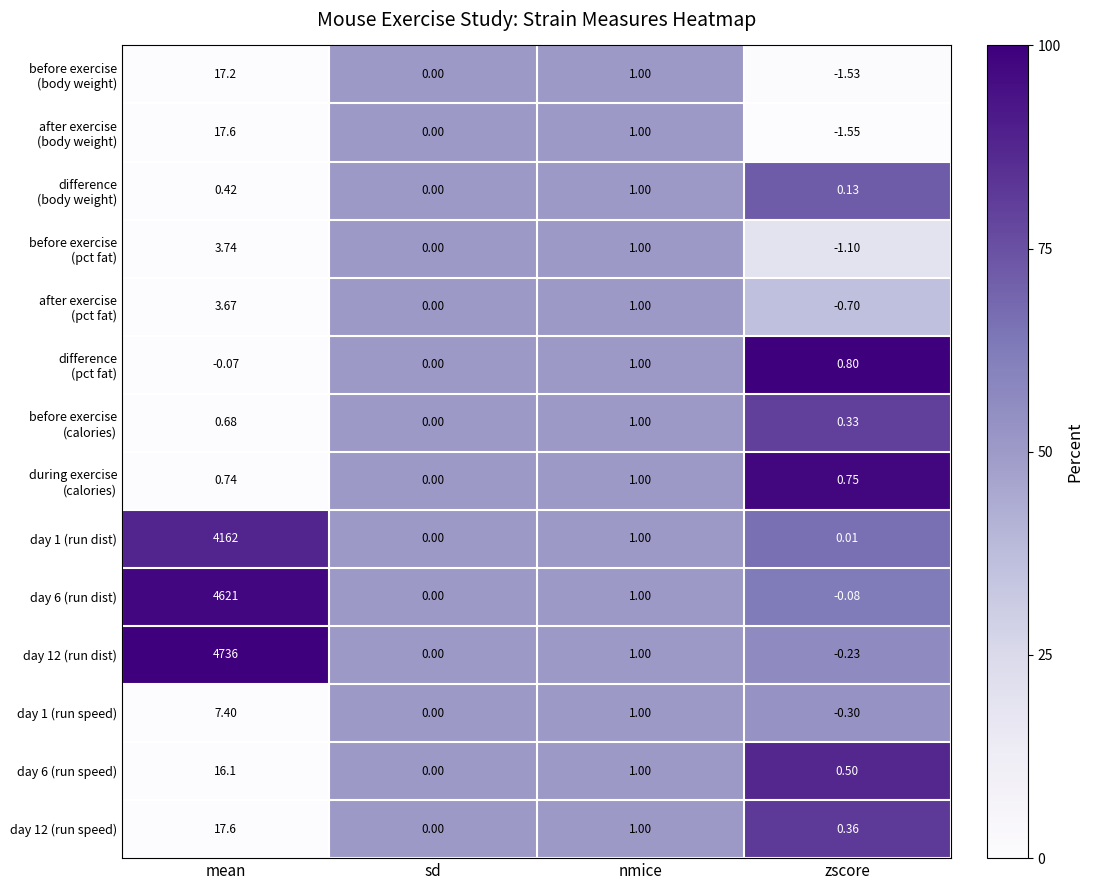

Which series changed the most between mean and zscore?

day 12 (run dist)